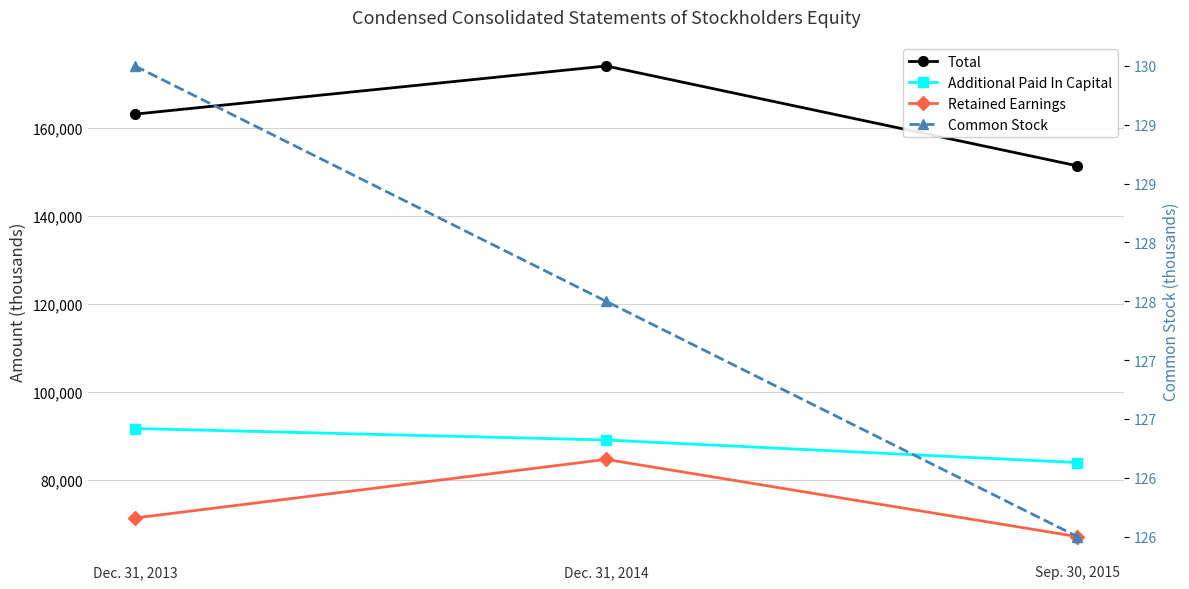

What is the value of the Retained Earnings point at the 2nd from the left?

84725